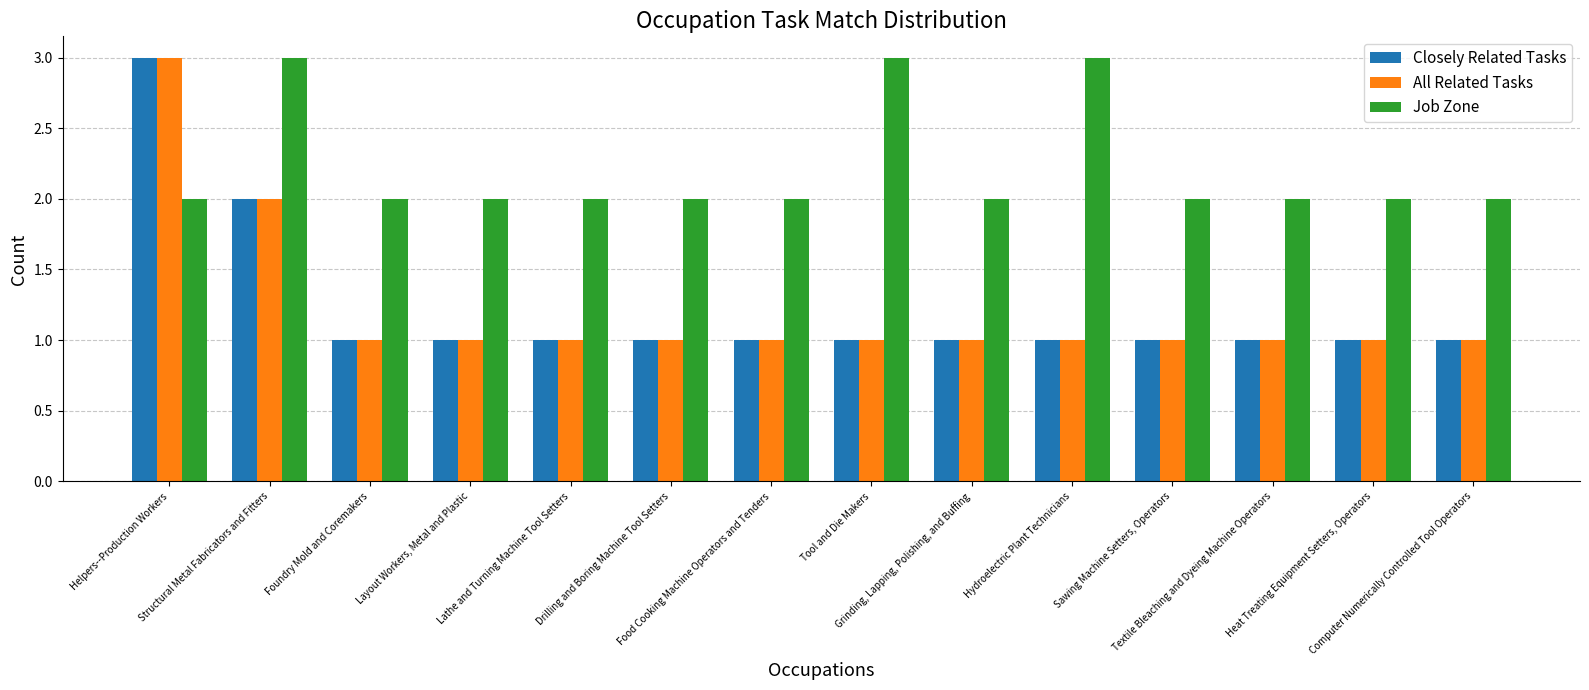

What is the highest value of the Job Zone series?

3